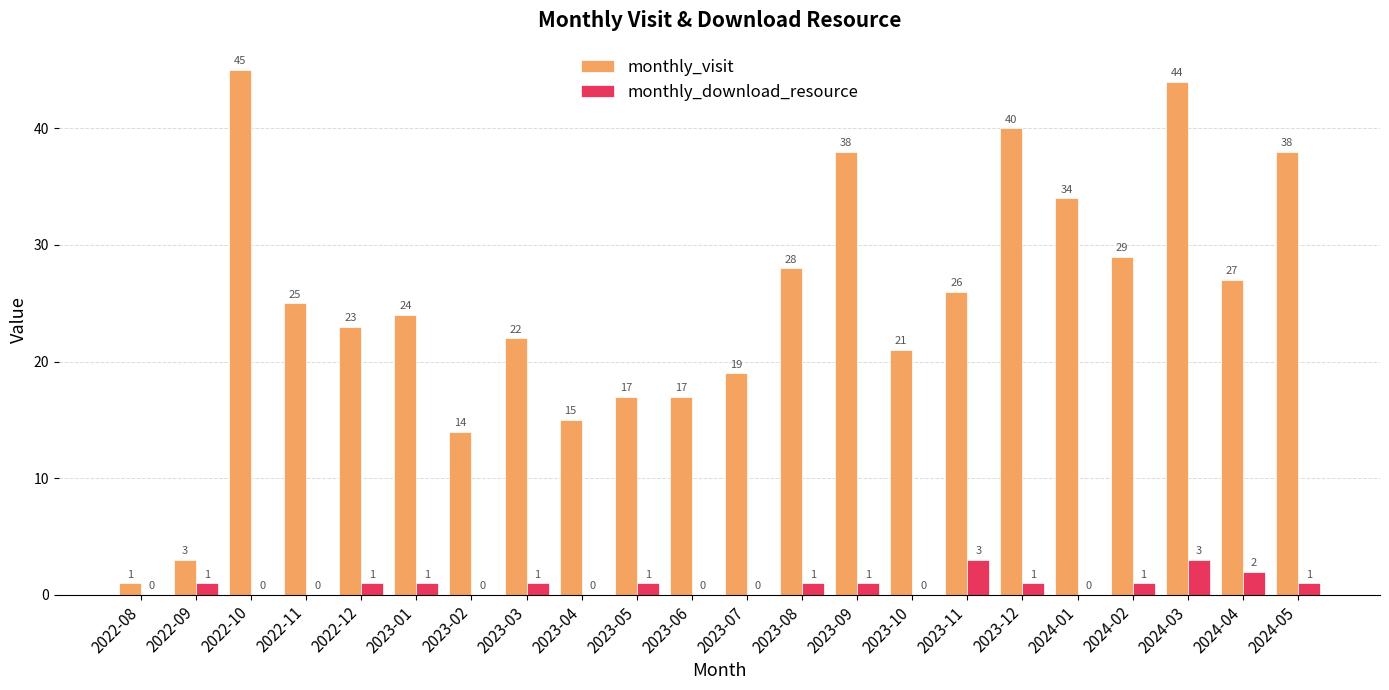

What is the sum of the monthly_visit values at 2023-03 and 2022-10?

67